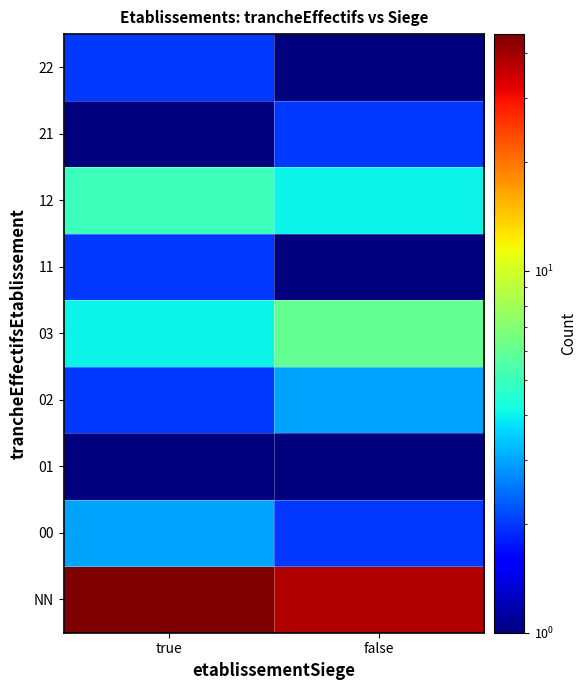

Between true and false, which is larger?

true